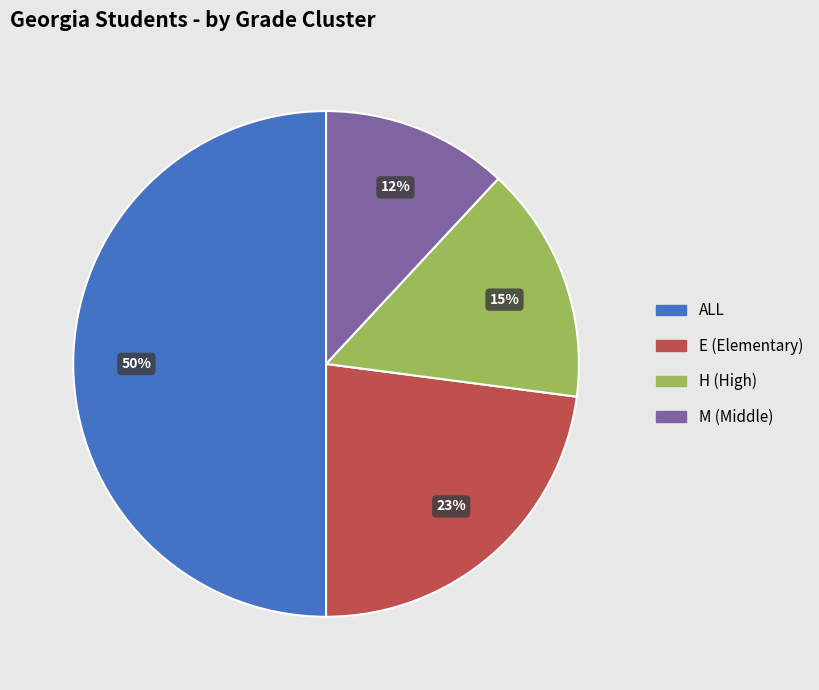

Count the number of slices in the pie.

4